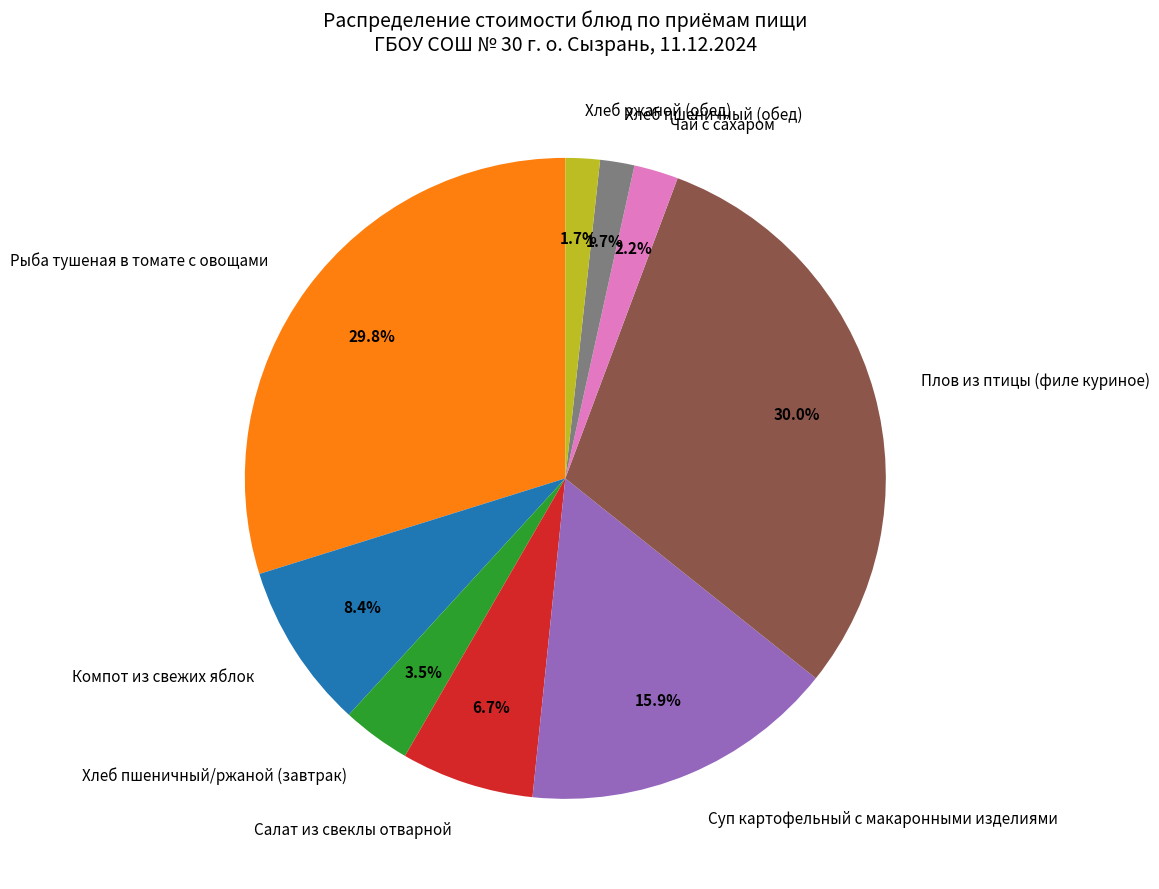

Is the sum of Плов из птицы (филе куриное) and Салат из свеклы отварной greater than half?

No